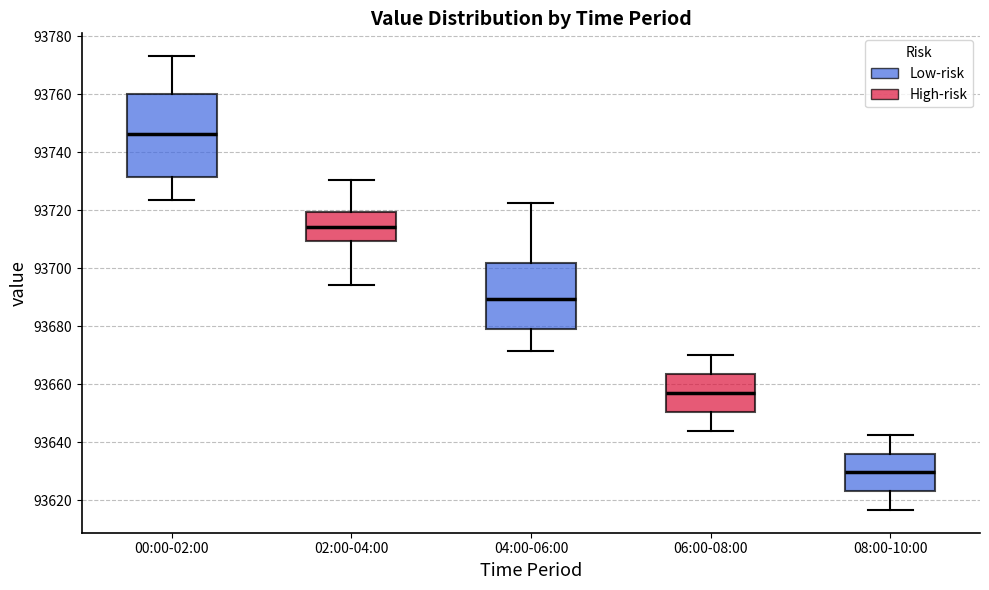

Where does the upper whisker of the box for 02:00-04:00 end on the y-axis? The values are not printed on the chart, so give them approximately, as read against the axis.

93730